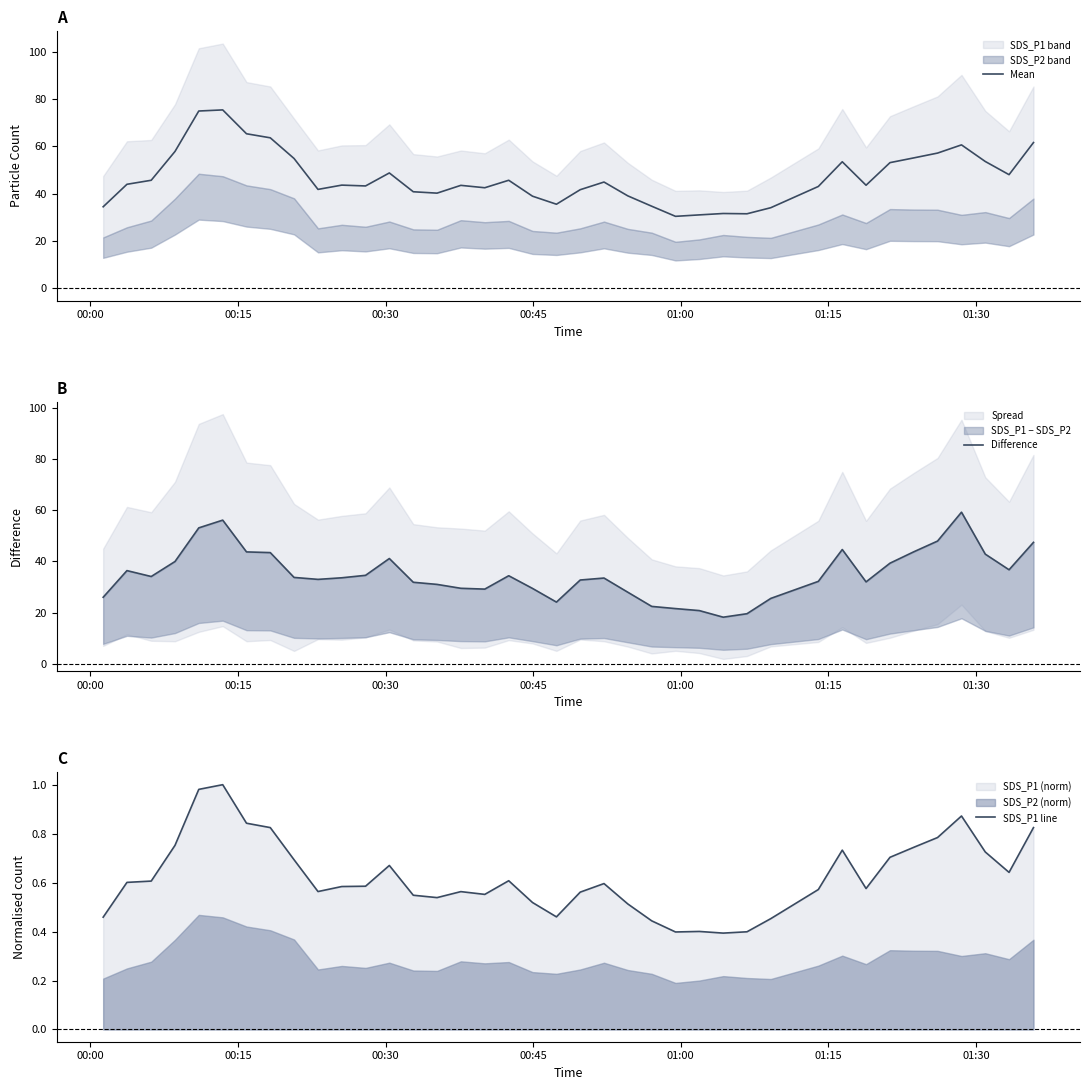

What is the lowest value of the Mean series?

30.4